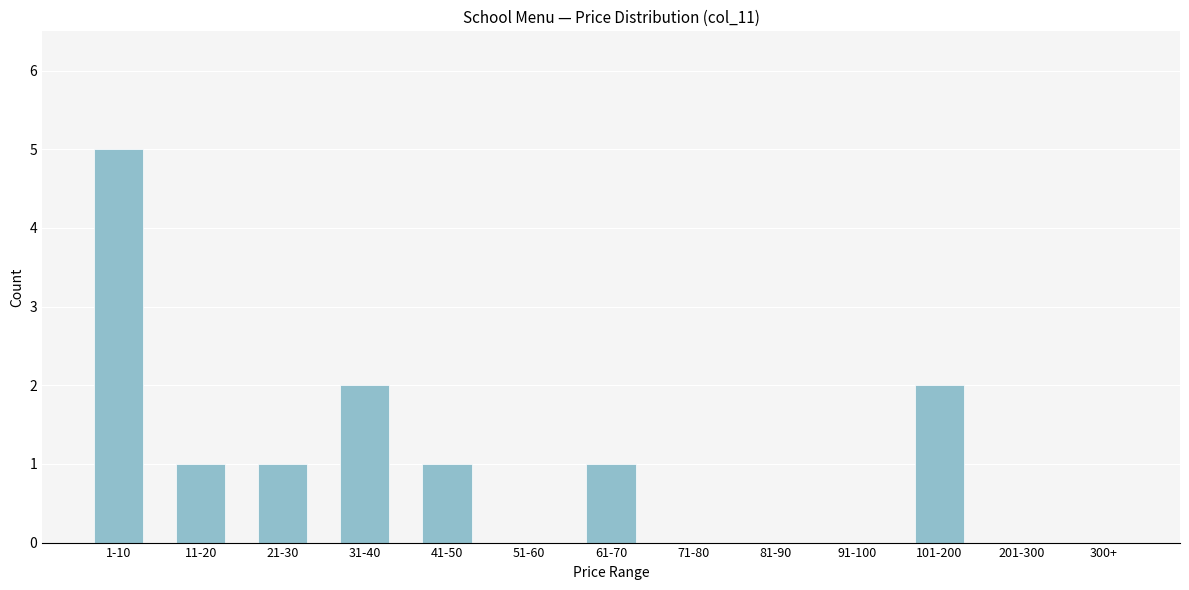

Reading right to left, list all the values displayed in this chart.

300+=0	201-300=0	101-200=2	91-100=0	81-90=0	71-80=0	61-70=1	51-60=0	41-50=1	31-40=2	21-30=1	11-20=1	1-10=5